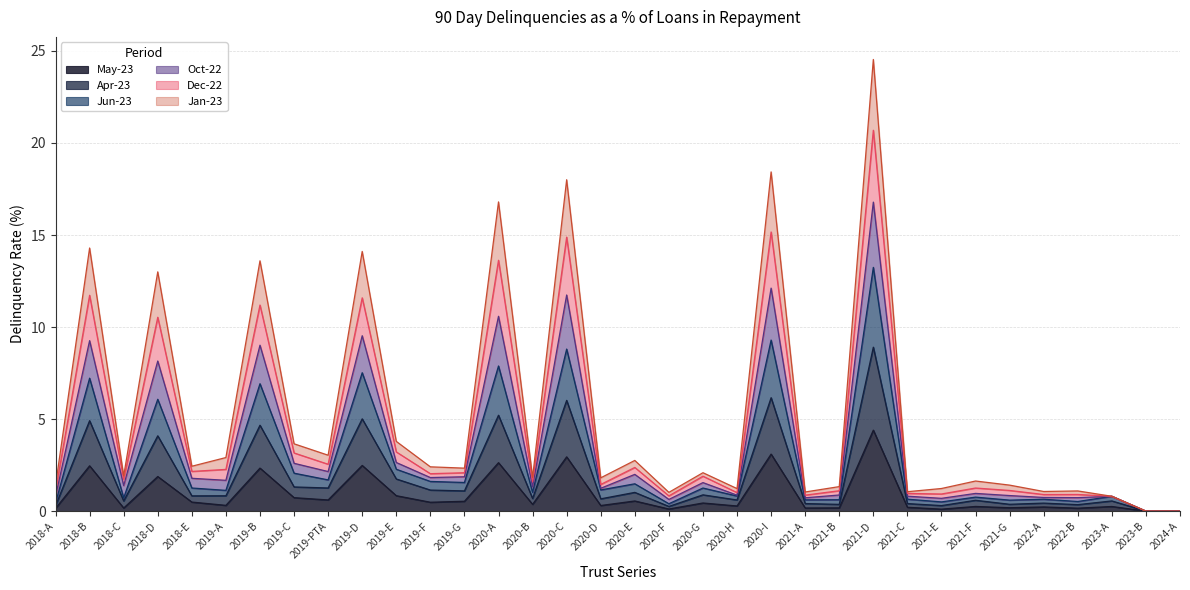

How many positive values does the Apr-23 series have?

32